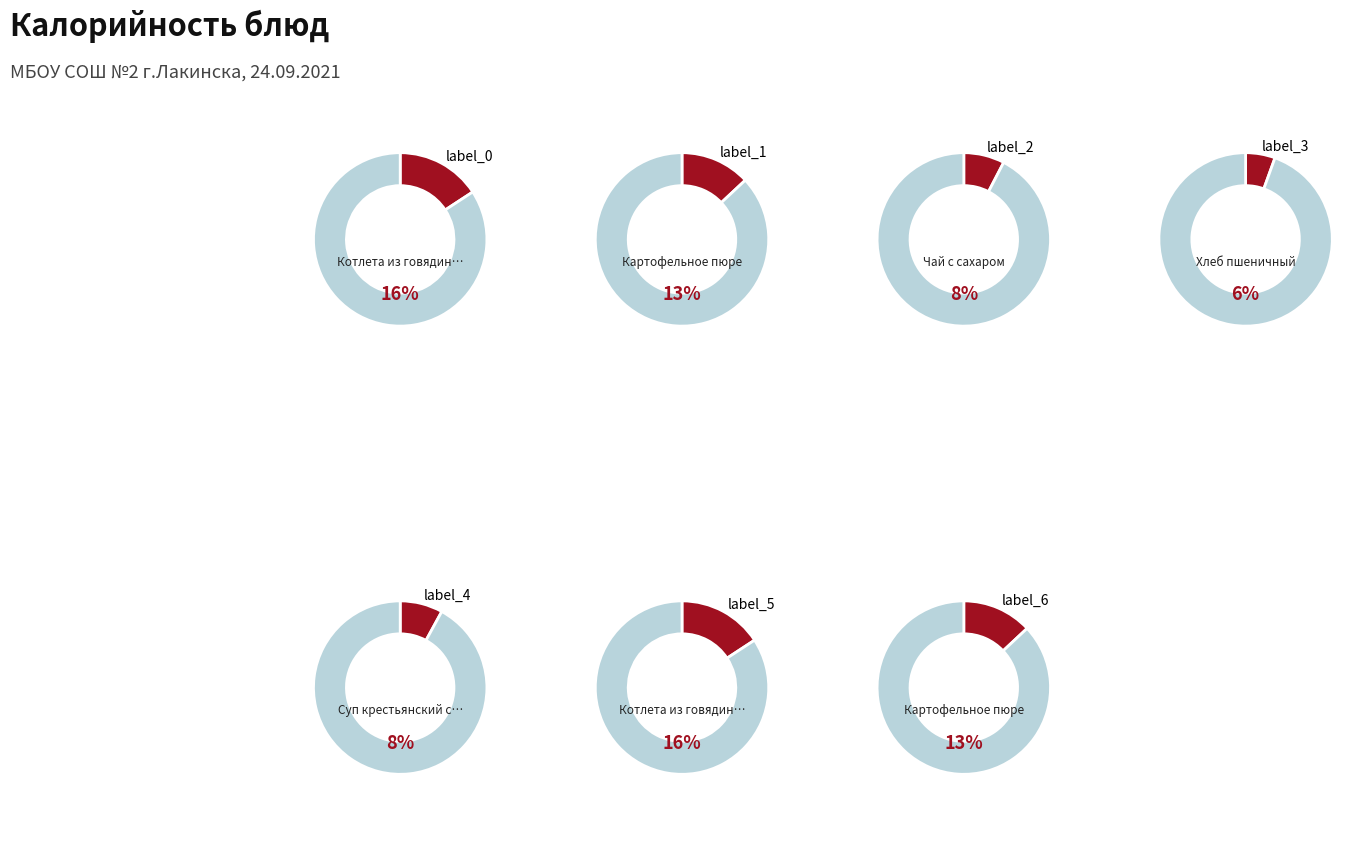

Combined, do Котлета из говядины (завтрак) and Хлеб ржаной account for over 50%?

No